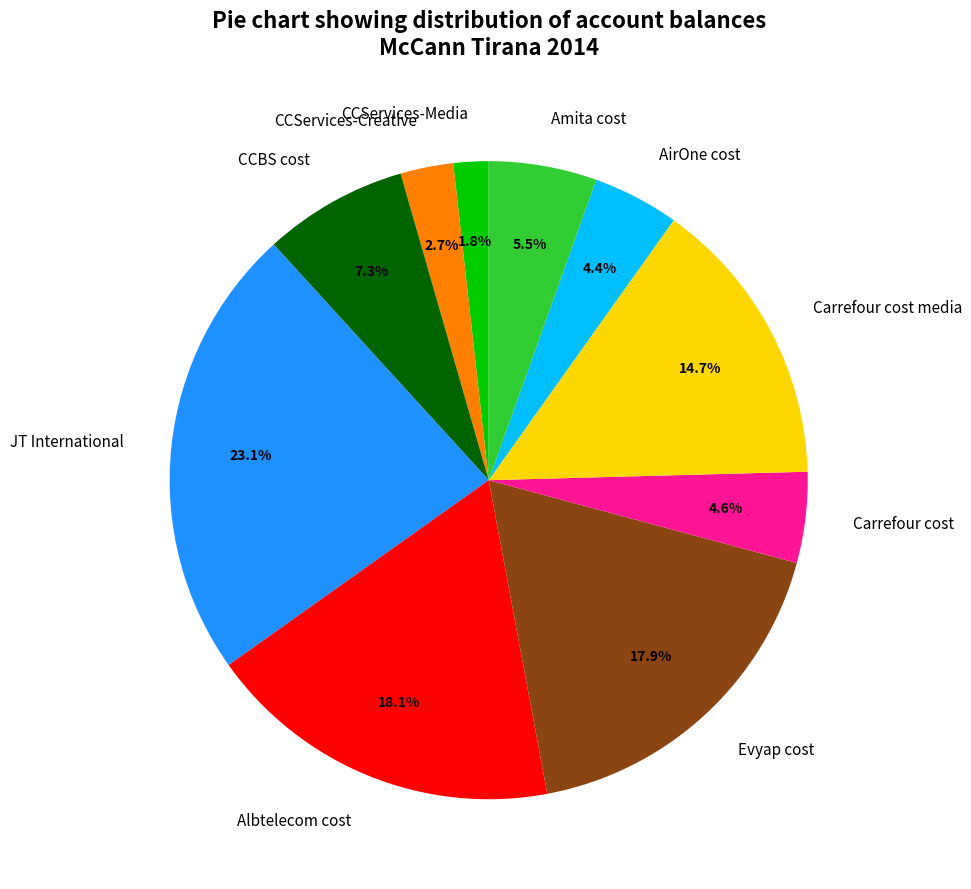

To the nearest percent, what is the difference between the CCServices-Media and Albtelecom cost slice percentages?

16%